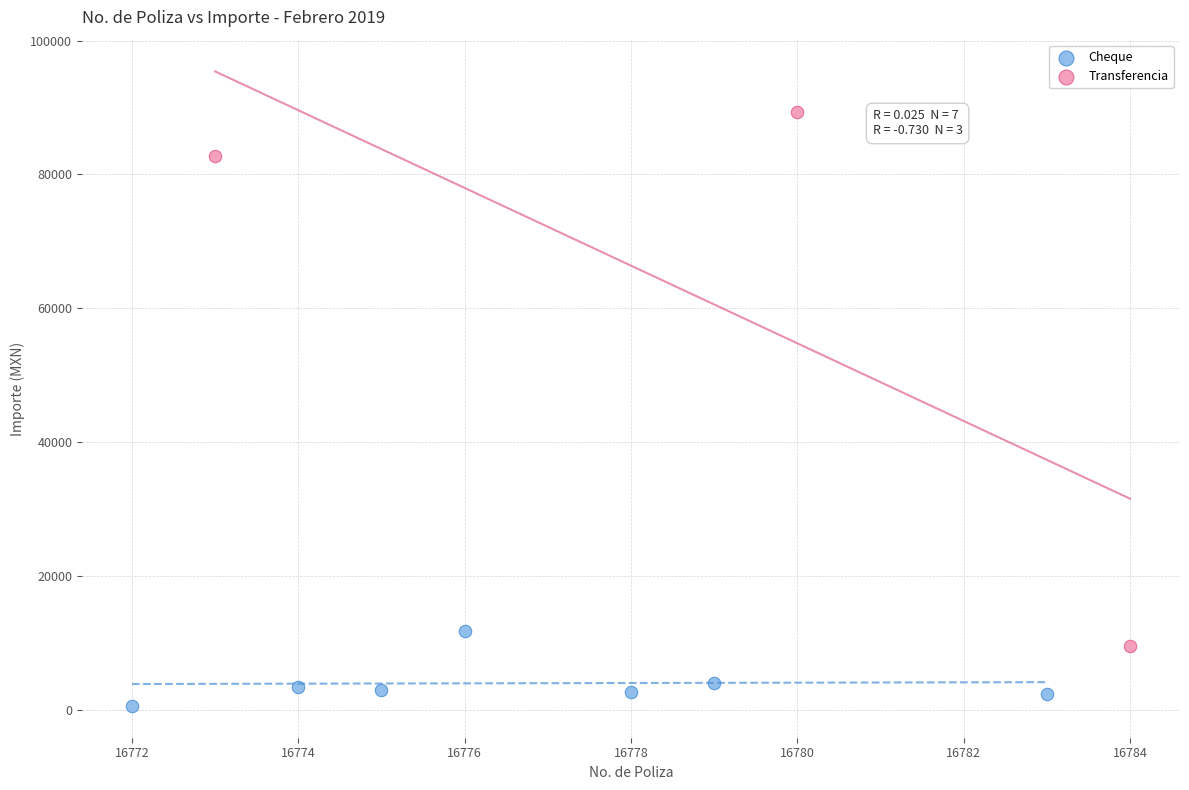

What are all the series names shown in the legend?

Cheque, Transferencia